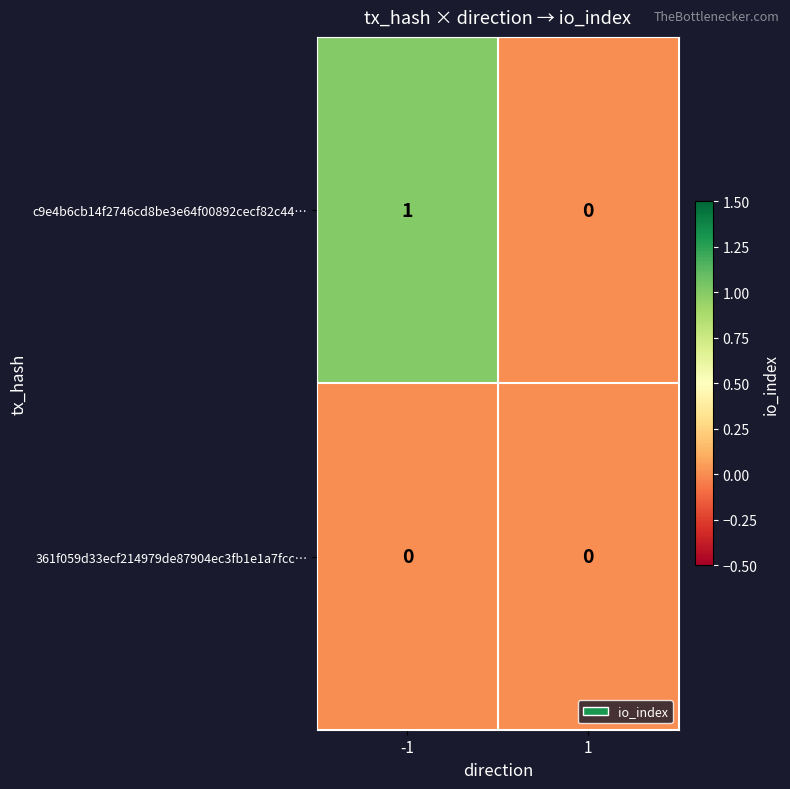

The value of 361f059d33ecf214979de87904ec3fb1e1a7fcc… at -1 is 0. True or false?

True